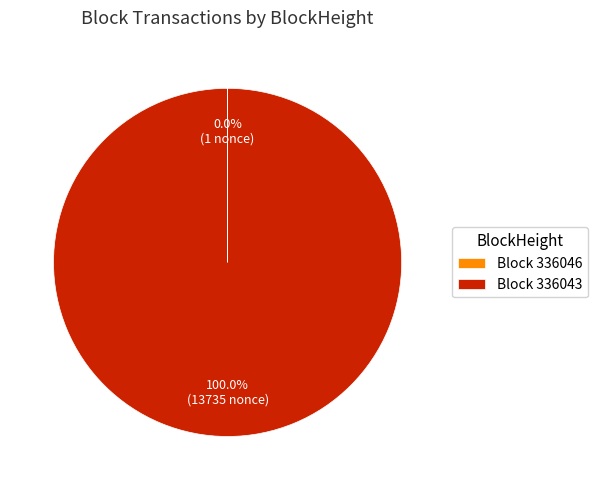

Which category has the biggest portion of the pie?

Block 336043